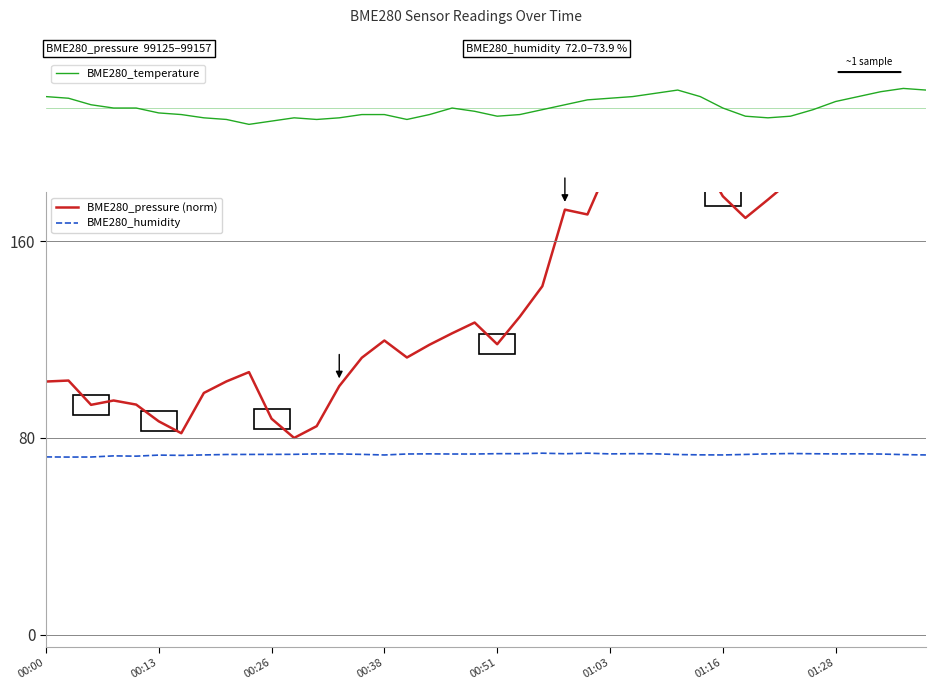

Reading left to right, list all the values displayed in this chart.

BME280_temperature: 0.1	0.1	0.0	-0.0	-0.0	-0.0	-0.0	-0.1	-0.1	-0.1	-0.1	-0.1	-0.1	-0.1	-0.0	-0.0	-0.1	-0.0	-0.0	-0.0	-0.1	-0.0	-0.0	0.0	0.0	0.1	0.1	0.1	0.1	0.1	-0.0	-0.1	-0.1	-0.1	-0.0	0.0	0.1	0.1	0.1	0.1
BME280_pressure (norm): 102.9	103.3	93.5	95.2	93.6	86.8	81.9	98.3	103.0	106.8	87.8	80.0	84.8	101.1	112.6	119.6	112.7	117.9	122.5	126.9	118.1	129.3	141.7	172.8	170.9	191.8	196.7	187.8	203.9	194.0	178.3	169.4	176.9	184.6	209.3	224.4	229.1	222.7	223.9	240.0
BME280_humidity: 72.3	72.2	72.2	72.7	72.6	73.0	72.9	73.1	73.3	73.3	73.3	73.3	73.5	73.5	73.3	73.1	73.5	73.5	73.5	73.5	73.6	73.6	73.8	73.6	73.8	73.5	73.6	73.5	73.2	73.1	73.1	73.3	73.5	73.7	73.6	73.5	73.5	73.5	73.2	73.1